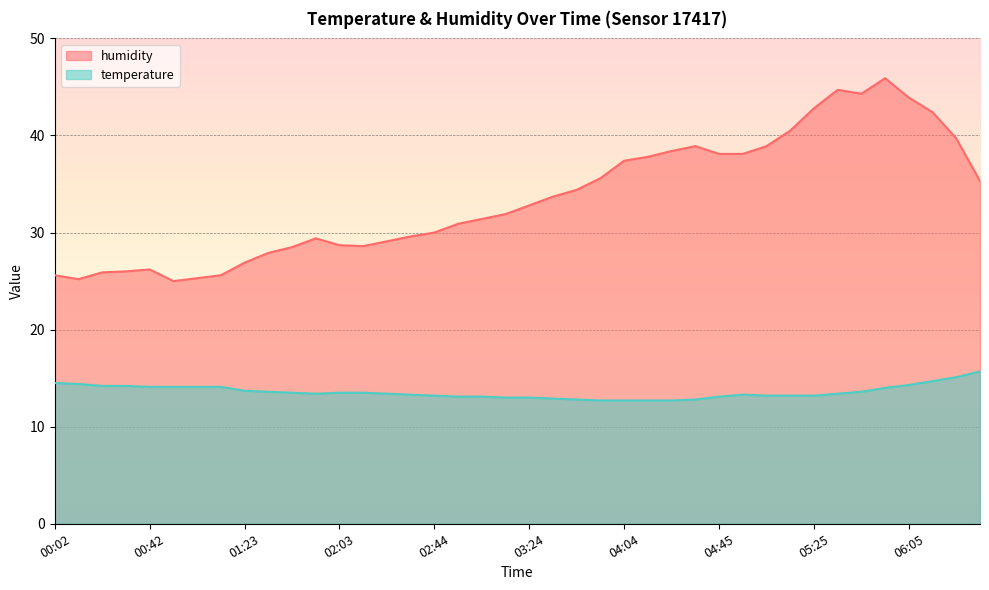

Is it true that humidity equals 38.4 at 04:25?

True